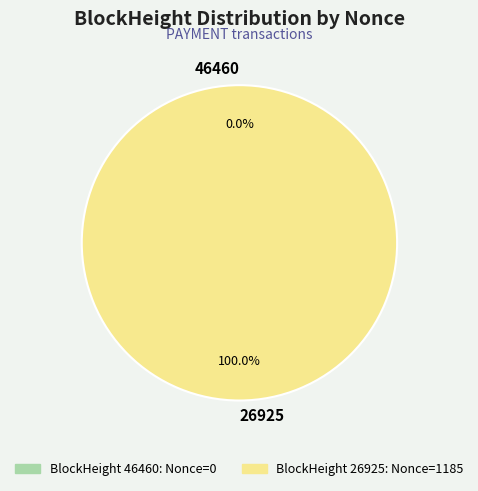

The 46460 slice represents 0% of the pie. True or false?

True